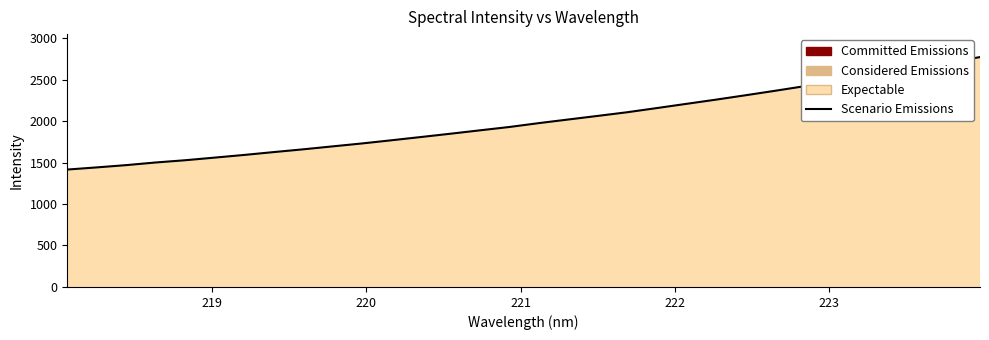

What is the difference between the maximum and minimum values?

1355.4